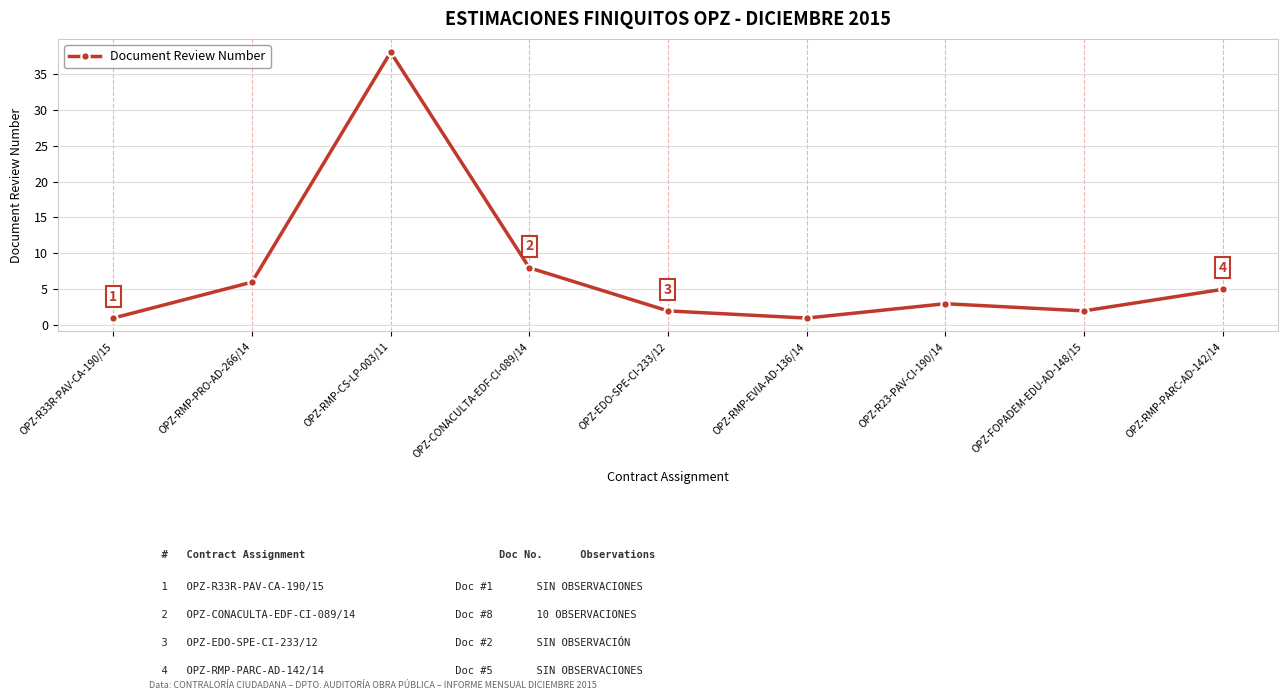

How many series are shown in this chart?

1